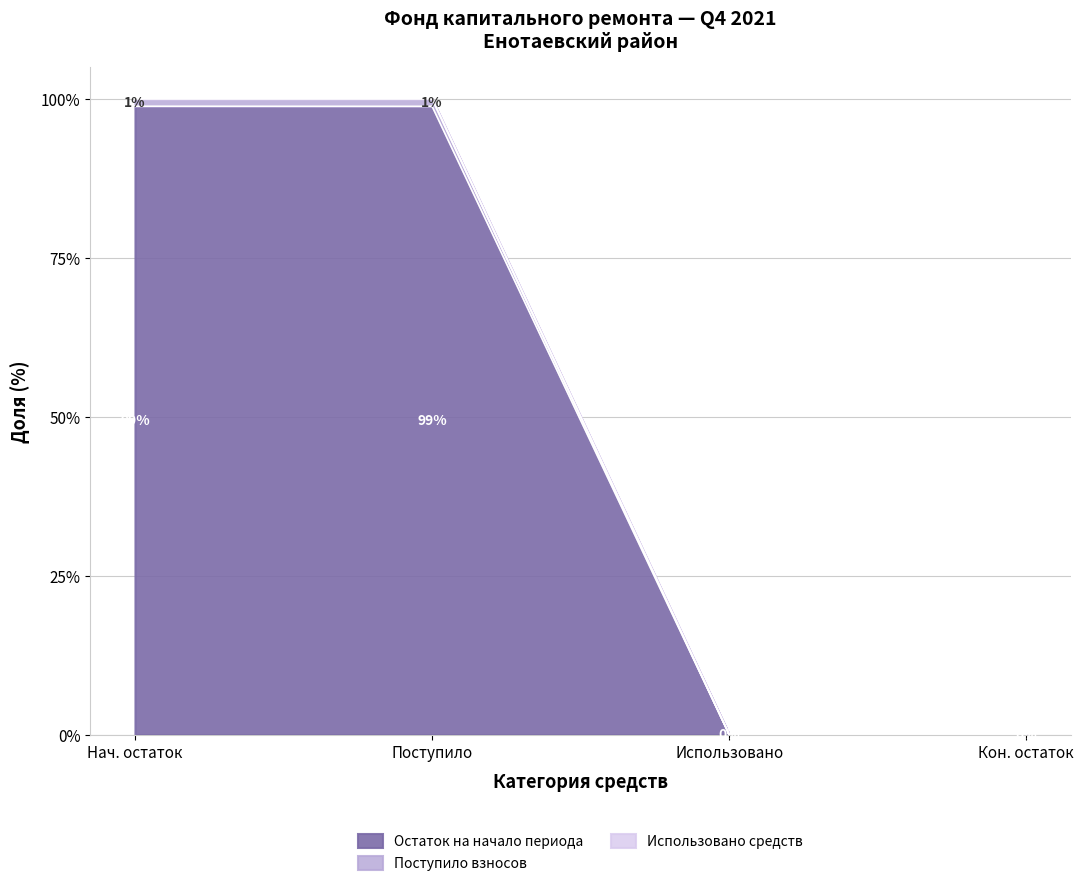

How many series are shown in this chart?

3